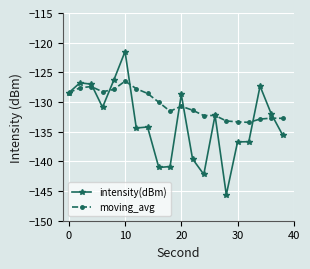

Which series has the widest spread of values?

intensity(dBm)